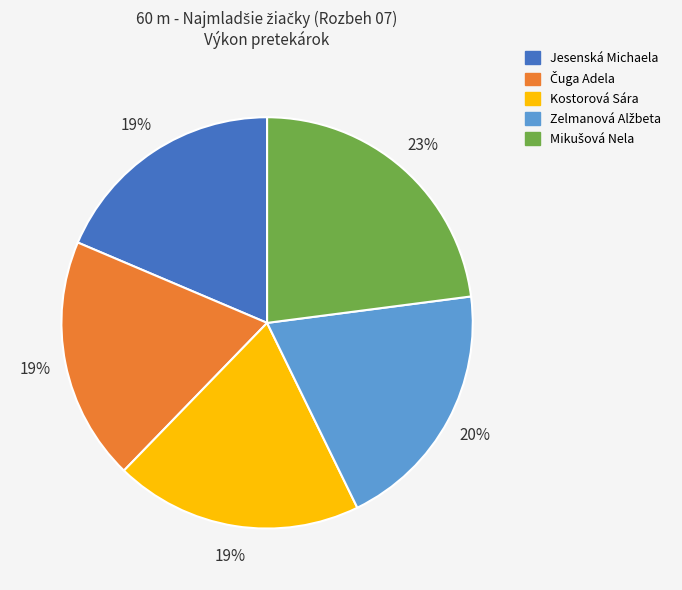

Count the number of slices in the pie.

5